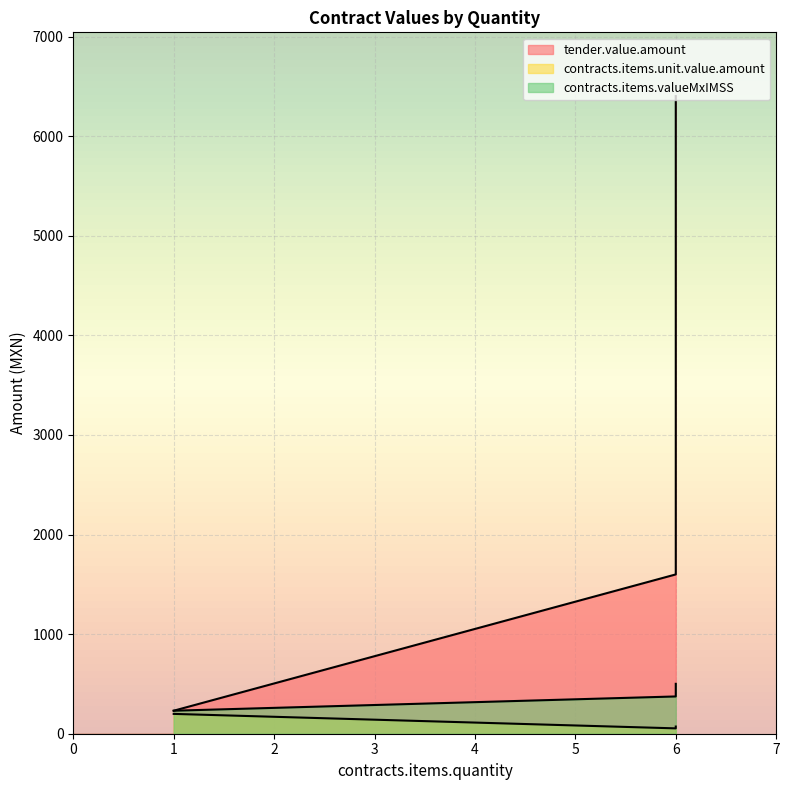

How many values in the contracts.items.unit.value.amount series exceed 72?

1